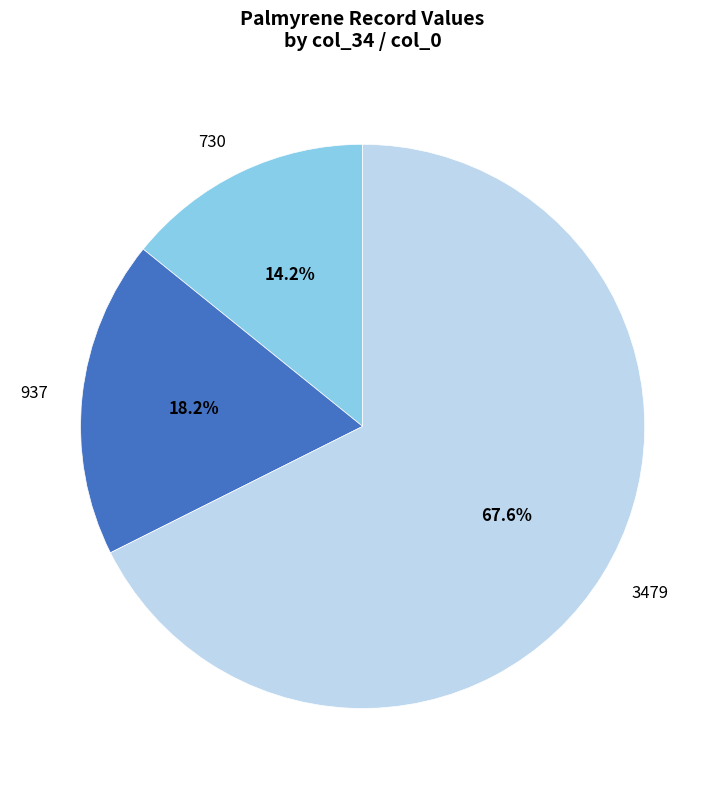

Is there a majority slice in this chart?

Yes